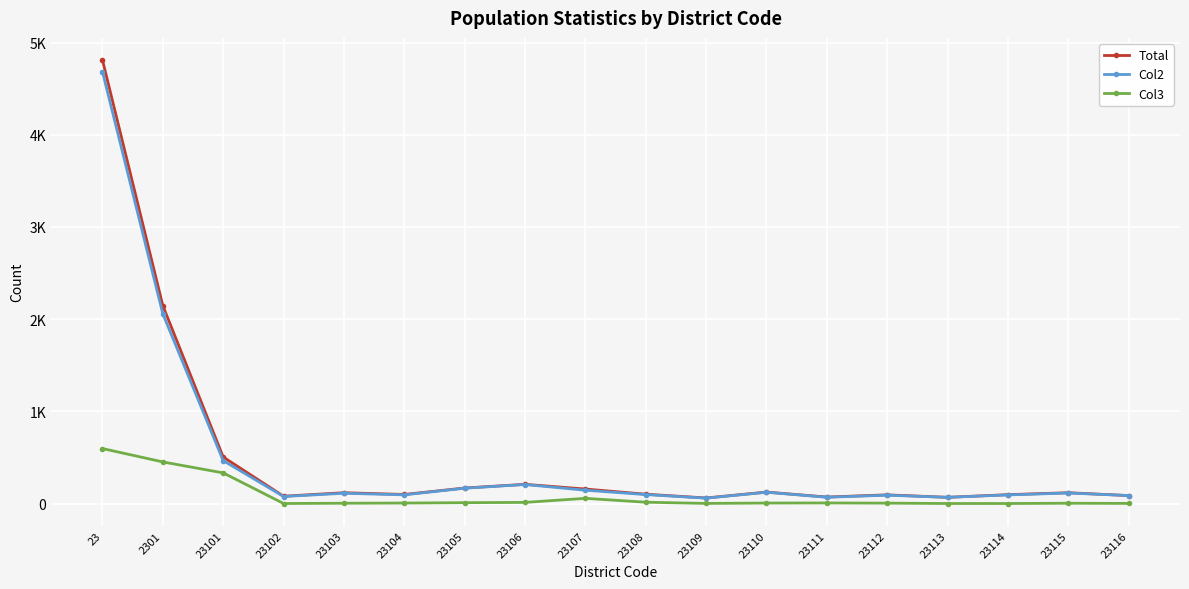

Which series has the largest range (max minus min)?

Total